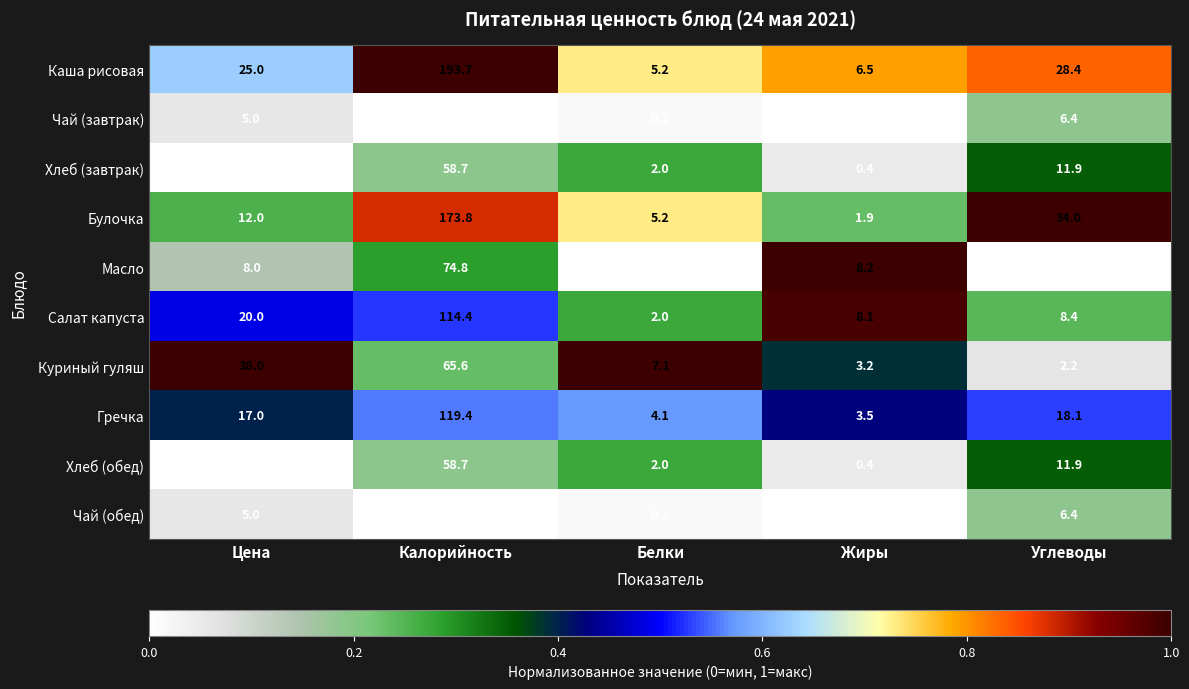

What is the difference between the Булочка values at Калорийность and Белки?

168.6